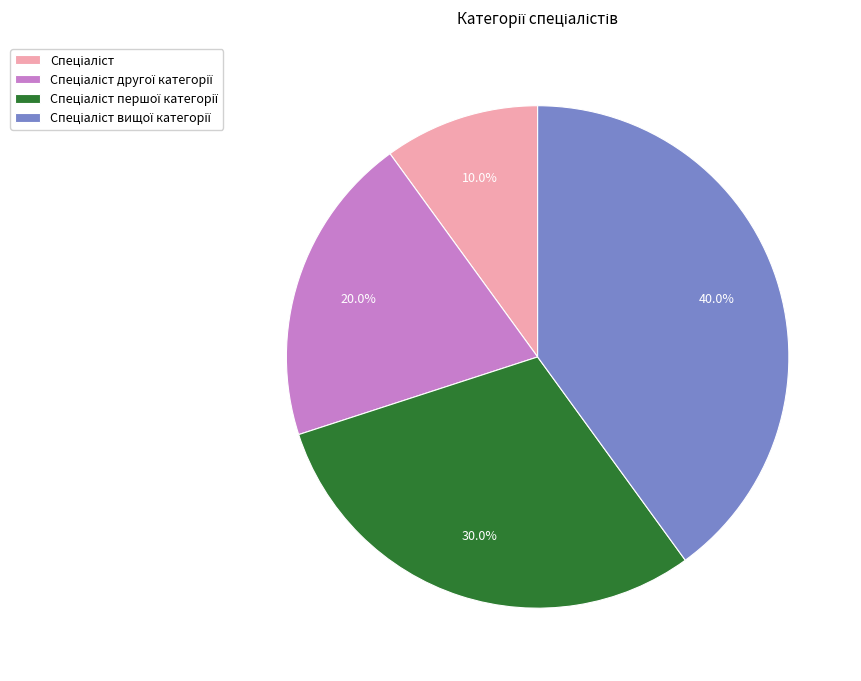

How many segments does this pie chart have?

4